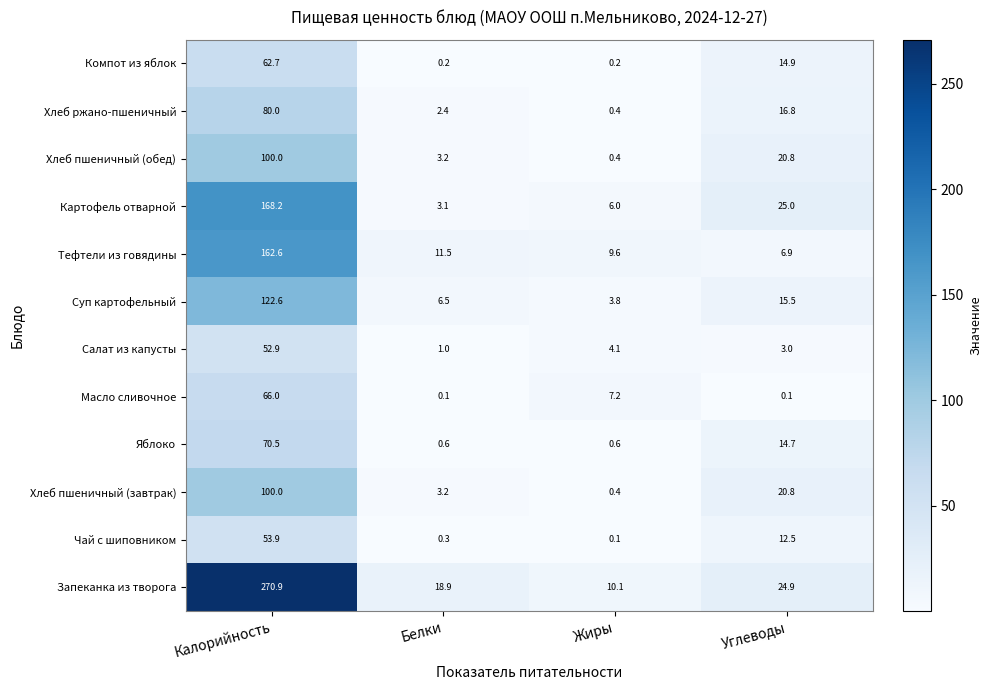

Rank the categories by Картофель отварной value from highest to lowest.

Калорийность, Углеводы, Жиры, Белки